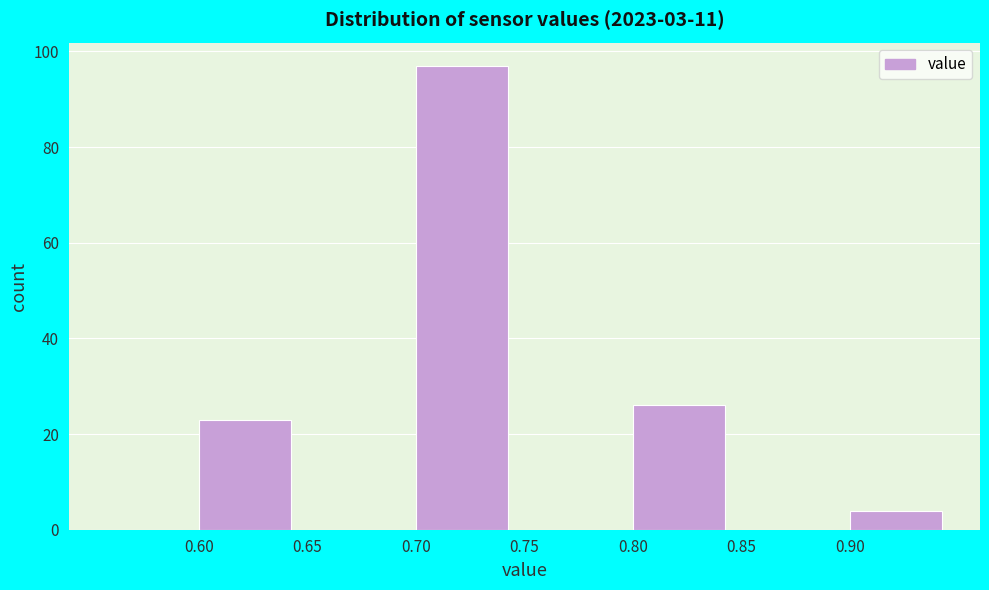

What is the height of the bar covering 0.90 to 0.95 on the x-axis? The values are not printed on the chart, so give them approximately, as read against the axis.

4